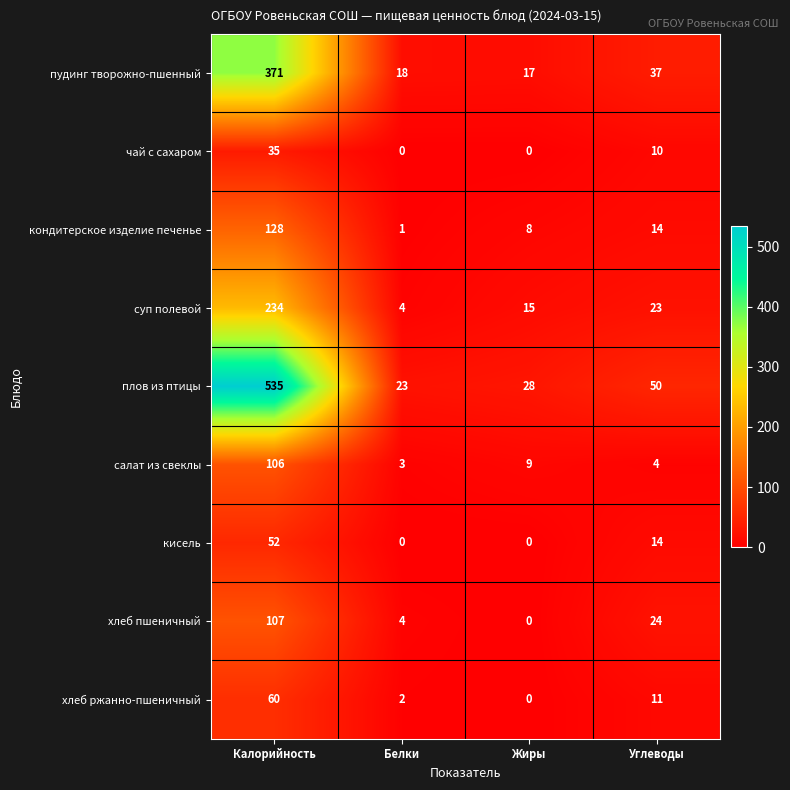

Rank the categories by хлеб ржанно-пшеничный value from highest to lowest.

Калорийность, Углеводы, Белки, Жиры